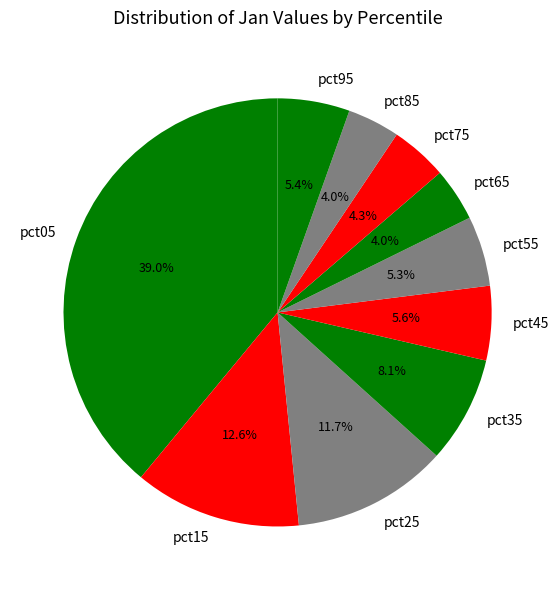

True or false: pct45 accounts for 16% of the total.

False